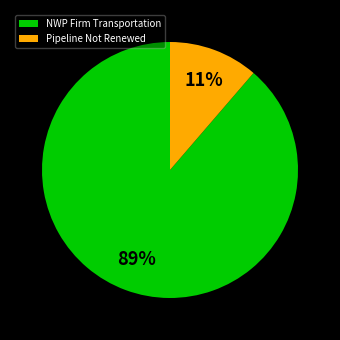

Which category has the smallest portion of the pie?

Pipeline Not Renewed